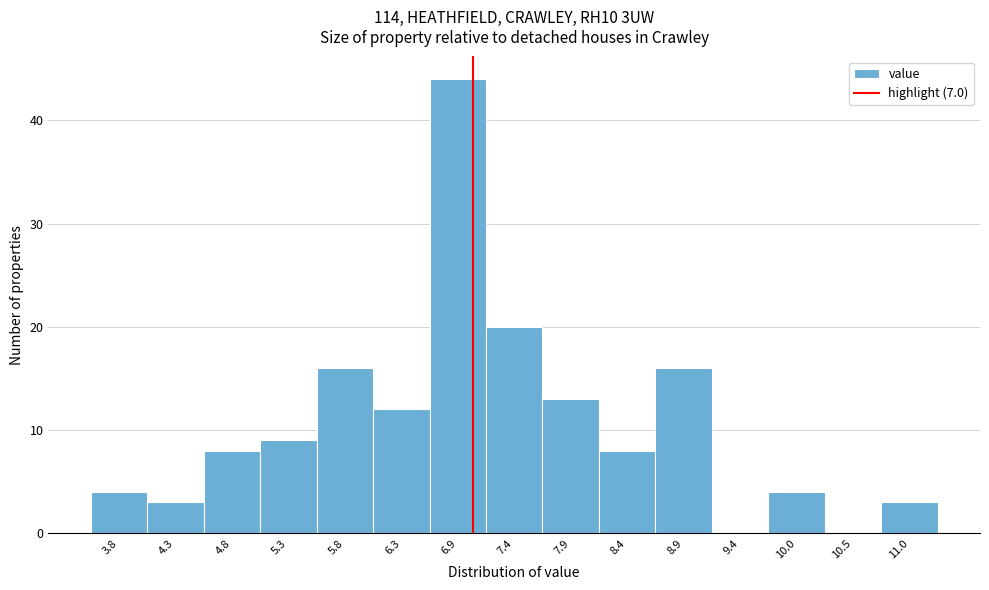

How tall is the bar that spans 5.6 to 6.1 on the x-axis? Neither the bar edges nor the heights are printed on the chart, so give them approximately, as read against the axes.

16